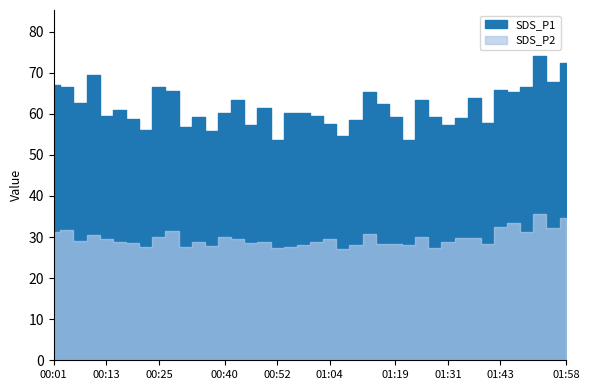

True or false: SDS_P1 and SDS_P2 intersect in this chart.

False